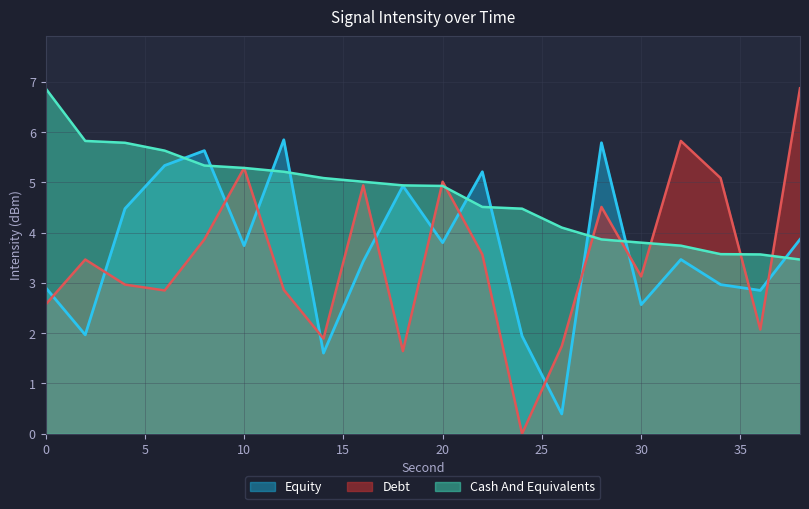

What is the difference between the highest and lowest values at 34?

2.1